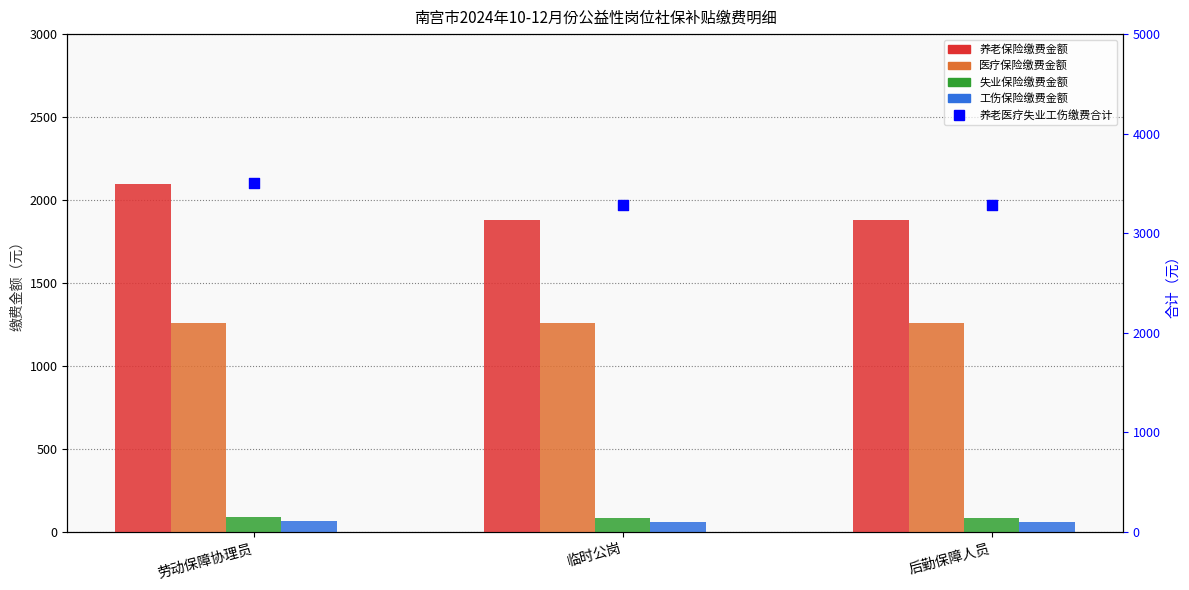

What is the total value across all series at 临时公岗?

6559.4